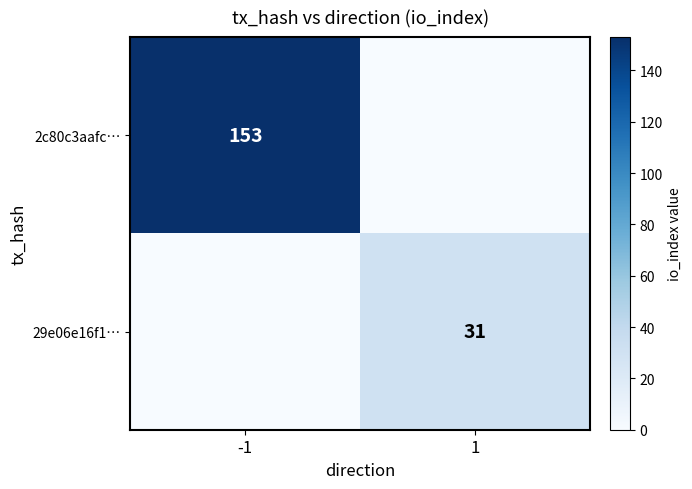

The value of 2c80c3aafc… at -1 is 153. True or false?

True